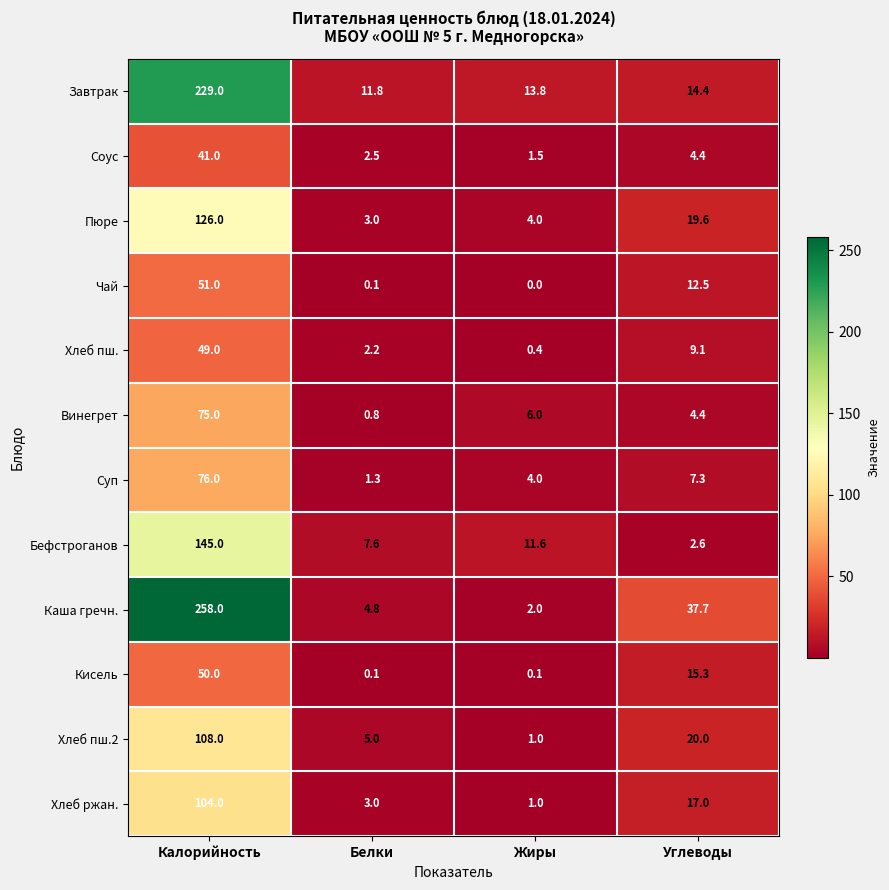

True or false: Пюре has a value of 19.6 at Углеводы.

True